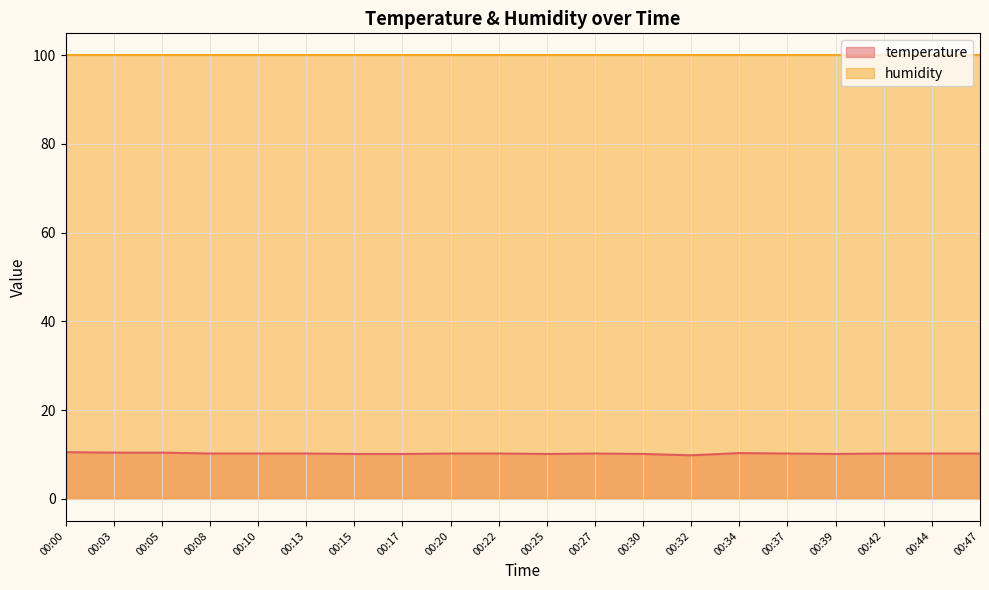

Count the values in the range 10 to 11.

19